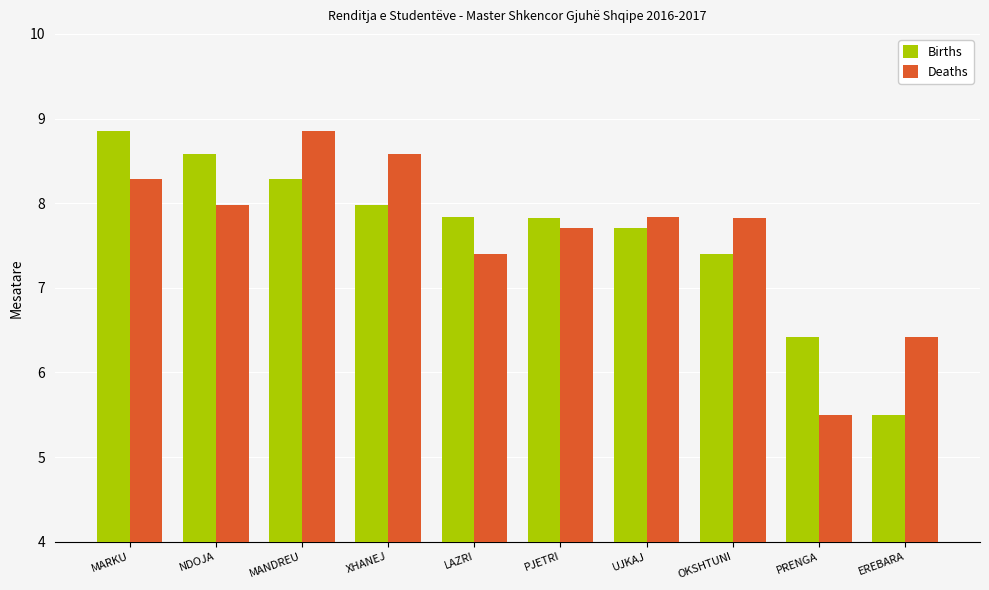

What are all the series names shown in the legend?

Births, Deaths